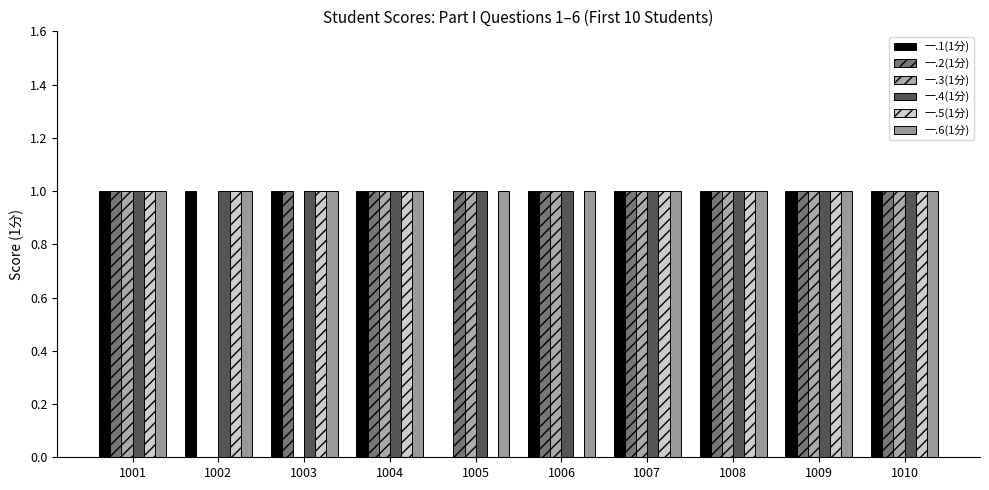

Which series has the largest total across all categories?

一.4(1分)